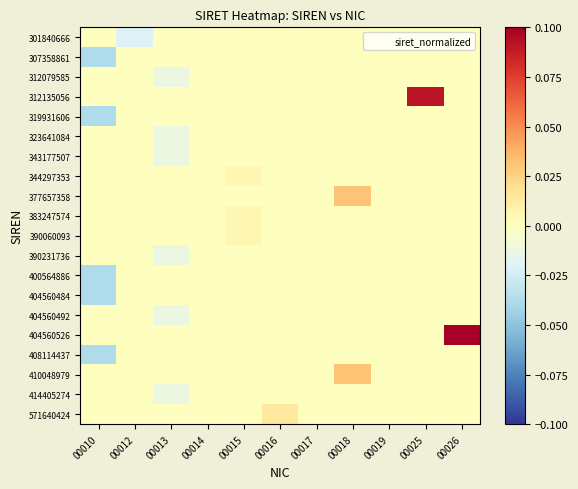

Reading right to left, transcribe all the data shown in this chart.

301840666: 00026=0.0	00025=0.0	00019=0.0	00018=0.0	00017=0.0	00016=0.0	00015=0.0	00014=0.0	00013=0.0	00012=-0.0	00010=0.0
307358861: 00026=0.0	00025=0.0	00019=0.0	00018=0.0	00017=0.0	00016=0.0	00015=0.0	00014=0.0	00013=0.0	00012=0.0	00010=-0.0
312079585: 00026=0.0	00025=0.0	00019=0.0	00018=0.0	00017=0.0	00016=0.0	00015=0.0	00014=0.0	00013=-0.0	00012=0.0	00010=0.0
312135056: 00026=0.0	00025=0.1	00019=0.0	00018=0.0	00017=0.0	00016=0.0	00015=0.0	00014=0.0	00013=0.0	00012=0.0	00010=0.0
319931606: 00026=0.0	00025=0.0	00019=0.0	00018=0.0	00017=0.0	00016=0.0	00015=0.0	00014=0.0	00013=0.0	00012=0.0	00010=-0.0
323641084: 00026=0.0	00025=0.0	00019=0.0	00018=0.0	00017=0.0	00016=0.0	00015=0.0	00014=0.0	00013=-0.0	00012=0.0	00010=0.0
343177507: 00026=0.0	00025=0.0	00019=0.0	00018=0.0	00017=0.0	00016=0.0	00015=0.0	00014=0.0	00013=-0.0	00012=0.0	00010=0.0
344297353: 00026=0.0	00025=0.0	00019=0.0	00018=0.0	00017=0.0	00016=0.0	00015=0.0	00014=0.0	00013=0.0	00012=0.0	00010=0.0
377657358: 00026=0.0	00025=0.0	00019=0.0	00018=0.0	00017=0.0	00016=0.0	00015=0.0	00014=0.0	00013=0.0	00012=0.0	00010=0.0
383247574: 00026=0.0	00025=0.0	00019=0.0	00018=0.0	00017=0.0	00016=0.0	00015=0.0	00014=0.0	00013=0.0	00012=0.0	00010=0.0
390060093: 00026=0.0	00025=0.0	00019=0.0	00018=0.0	00017=0.0	00016=0.0	00015=0.0	00014=0.0	00013=0.0	00012=0.0	00010=0.0
390231736: 00026=0.0	00025=0.0	00019=0.0	00018=0.0	00017=0.0	00016=0.0	00015=0.0	00014=0.0	00013=-0.0	00012=0.0	00010=0.0
400564886: 00026=0.0	00025=0.0	00019=0.0	00018=0.0	00017=0.0	00016=0.0	00015=0.0	00014=0.0	00013=0.0	00012=0.0	00010=-0.0
404560484: 00026=0.0	00025=0.0	00019=0.0	00018=0.0	00017=0.0	00016=0.0	00015=0.0	00014=0.0	00013=0.0	00012=0.0	00010=-0.0
404560492: 00026=0.0	00025=0.0	00019=0.0	00018=0.0	00017=0.0	00016=0.0	00015=0.0	00014=0.0	00013=-0.0	00012=0.0	00010=0.0
404560526: 00026=0.1	00025=0.0	00019=0.0	00018=0.0	00017=0.0	00016=0.0	00015=0.0	00014=0.0	00013=0.0	00012=0.0	00010=0.0
408114437: 00026=0.0	00025=0.0	00019=0.0	00018=0.0	00017=0.0	00016=0.0	00015=0.0	00014=0.0	00013=0.0	00012=0.0	00010=-0.0
410048979: 00026=0.0	00025=0.0	00019=0.0	00018=0.0	00017=0.0	00016=0.0	00015=0.0	00014=0.0	00013=0.0	00012=0.0	00010=0.0
414405274: 00026=0.0	00025=0.0	00019=0.0	00018=0.0	00017=0.0	00016=0.0	00015=0.0	00014=0.0	00013=-0.0	00012=0.0	00010=0.0
571640424: 00026=0.0	00025=0.0	00019=0.0	00018=0.0	00017=0.0	00016=0.0	00015=0.0	00014=0.0	00013=0.0	00012=0.0	00010=0.0